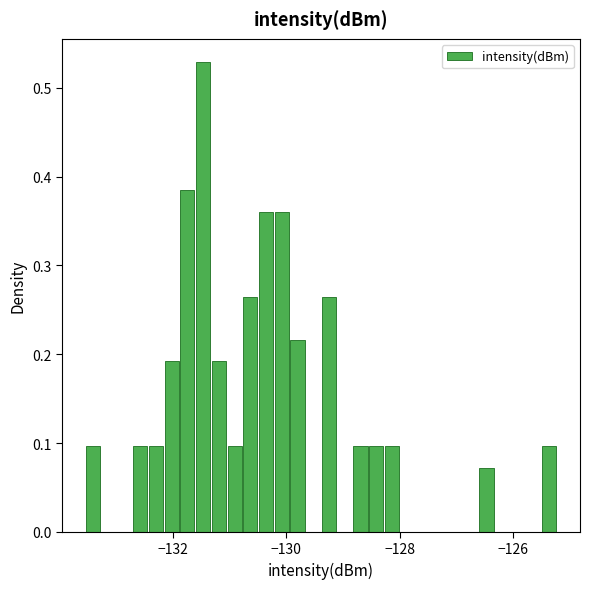

Read against the x-axis, roughly where is the centre of the tallest bar?

-131.4